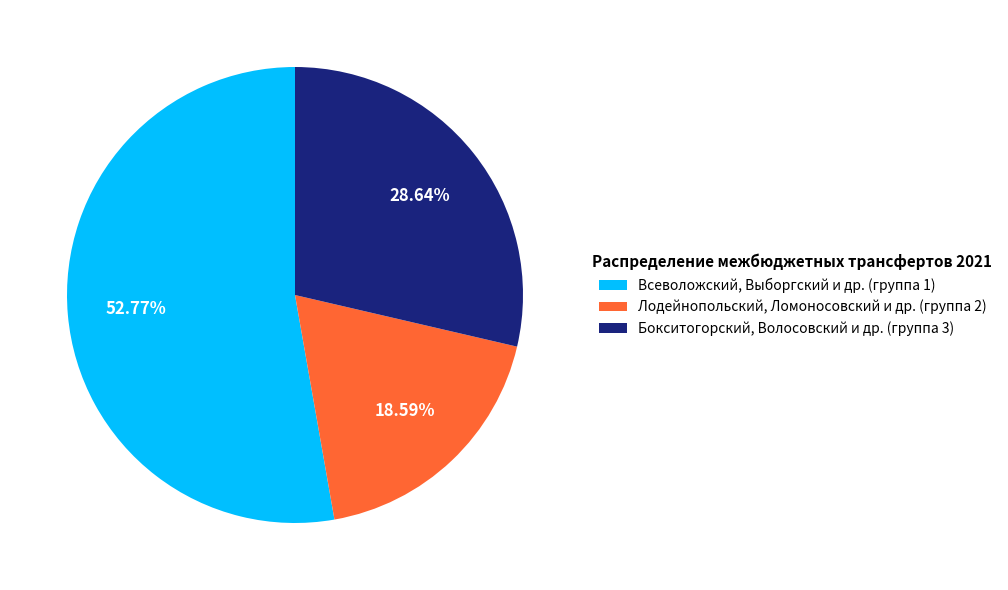

Rank the categories by value from highest to lowest.

Всеволожский, Выборгский и др. (группа 1), Бокситогорский, Волосовский и др. (группа 3), Лодейнопольский, Ломоносовский и др. (группа 2)